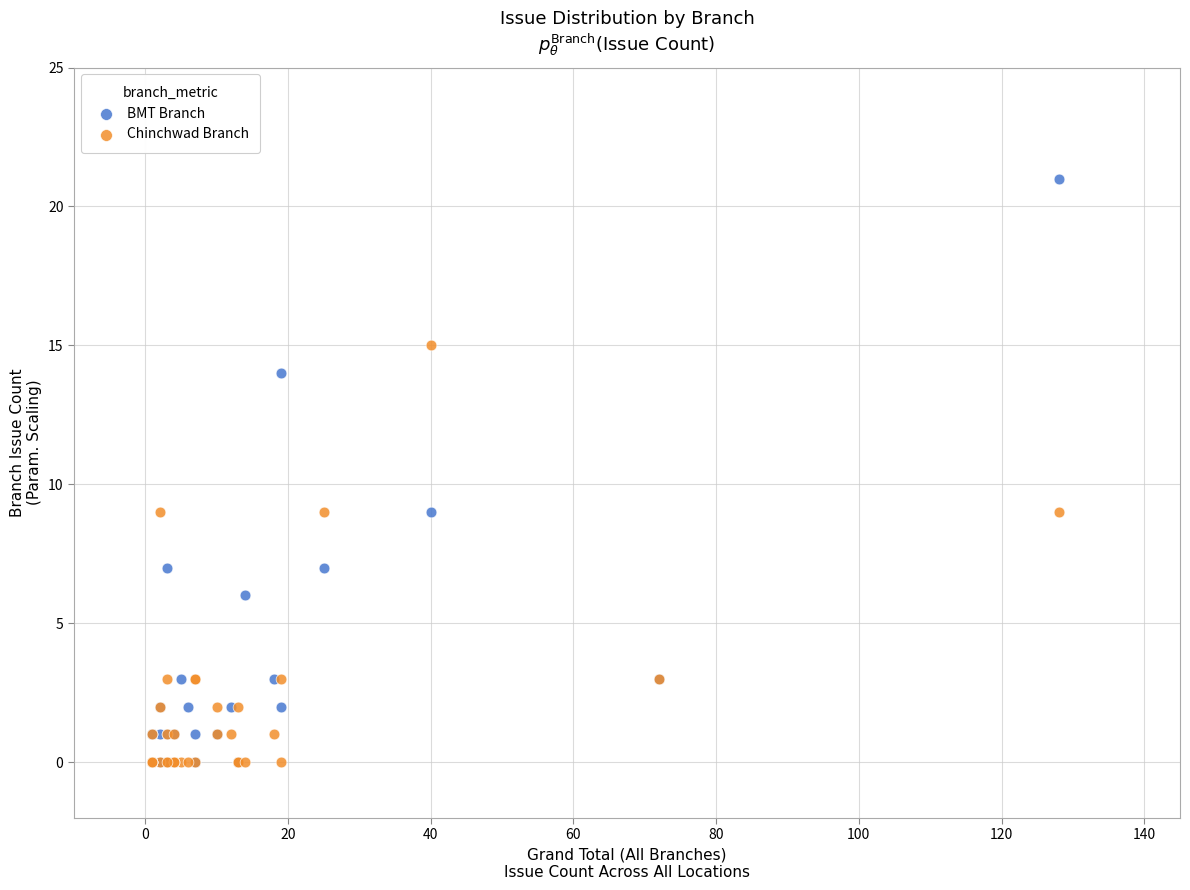

Which series has the largest Y range (max minus min)?

BMT Branch